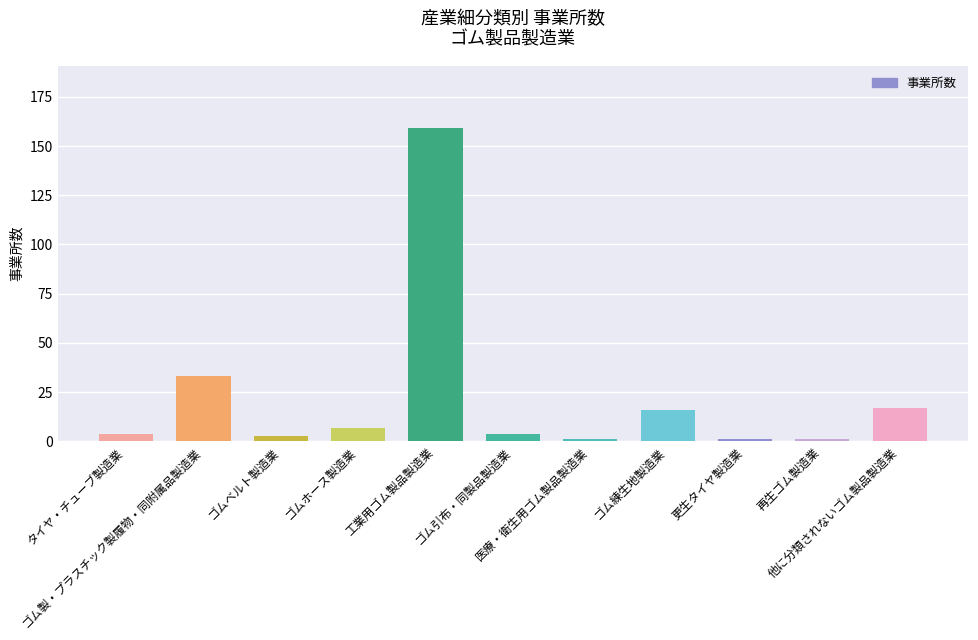

What is the ratio of the value at 工業用ゴム製品製造業 to the value at ゴム製・プラスチック製履物・同附属品製造業?

4.8